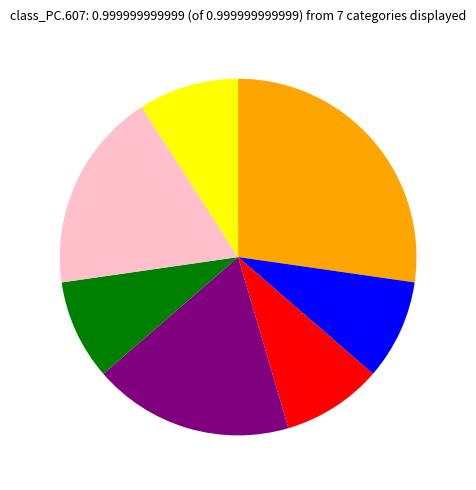

How many slices are in this pie chart?

7